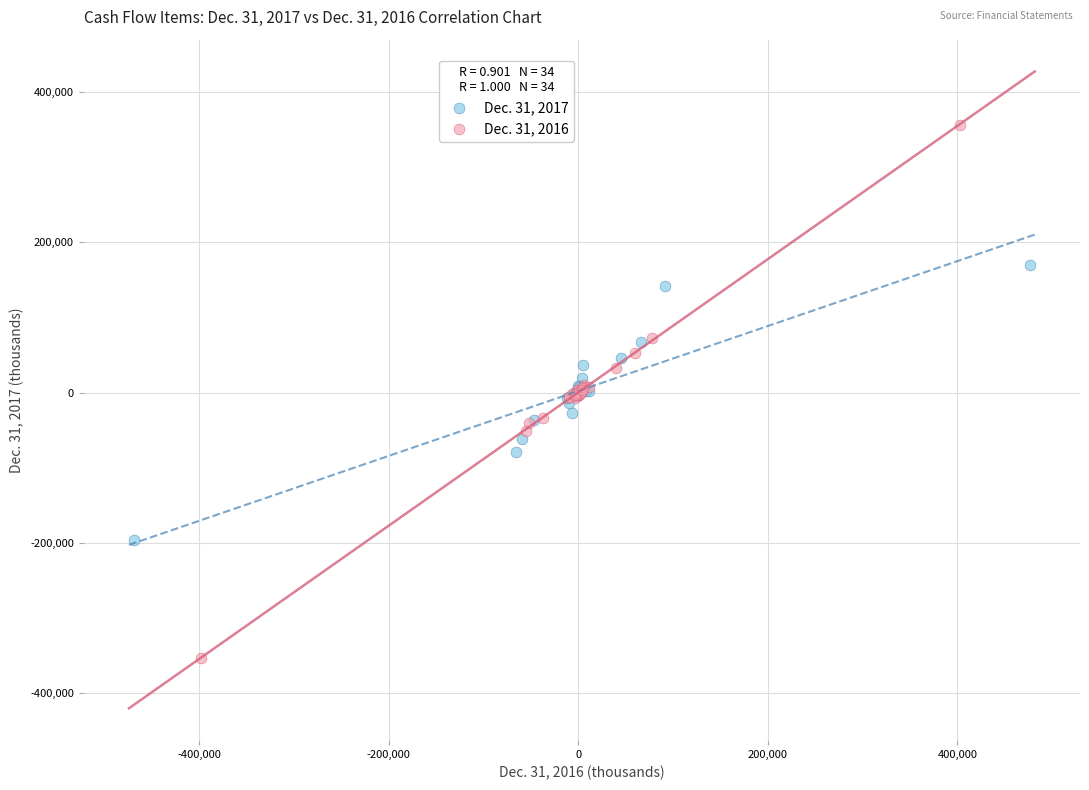

Which series contains the lowest Y value?

Dec. 31, 2016